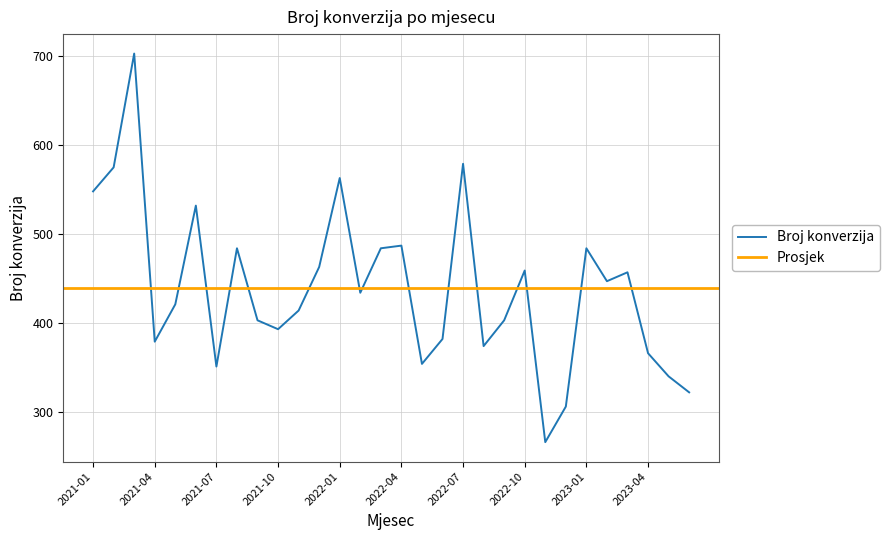

How many points are lower than both their immediate neighbors (excluding endpoints)?

8